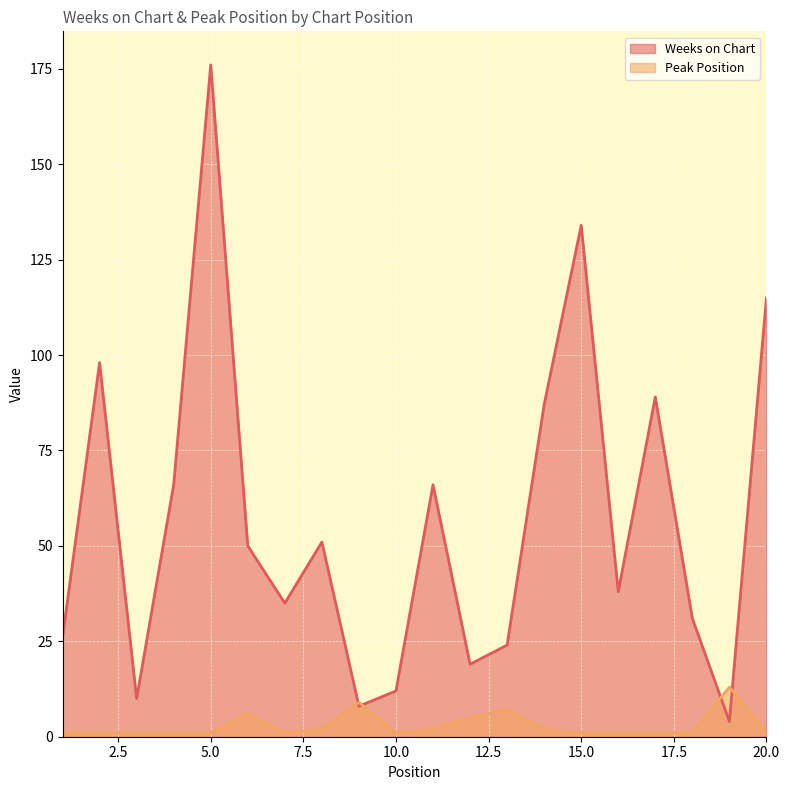

Where is Weeks on Chart nearest to the value 90?

17